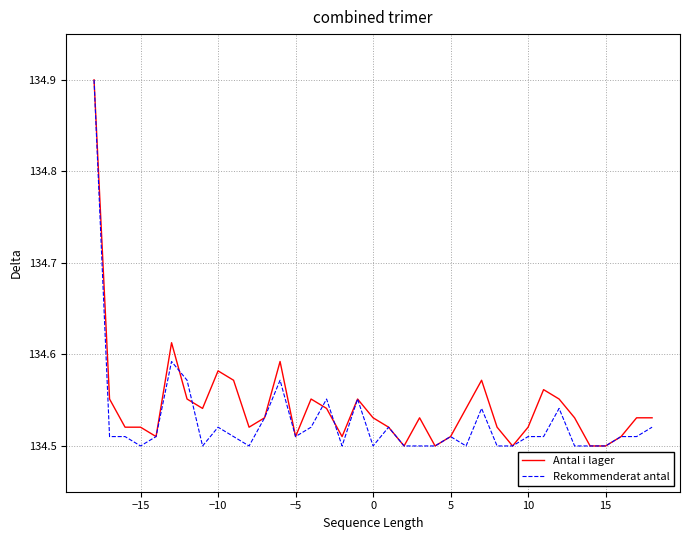

What is the maximum value for Antal i lager?

134.9